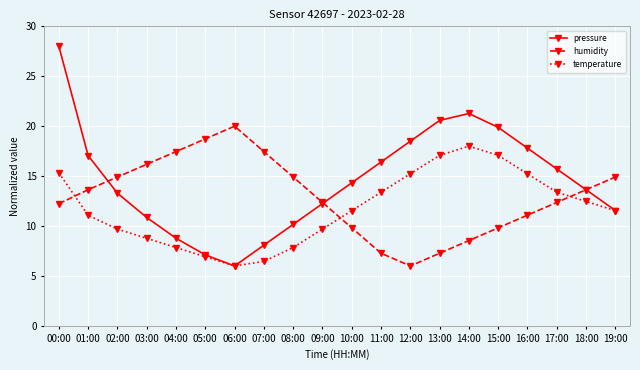

What is the difference between the highest and lowest values at 08:00?

7.1